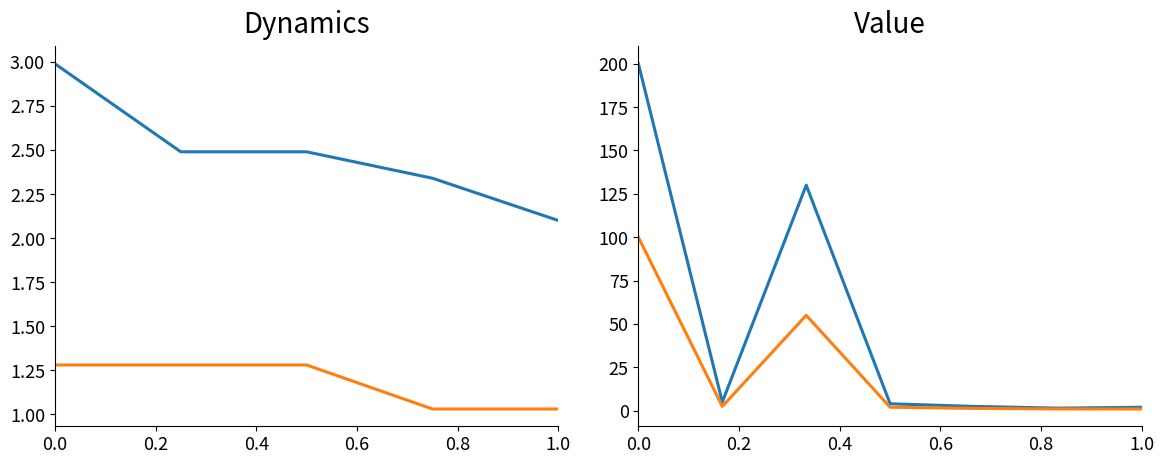

What position from the right is 1.0?

1